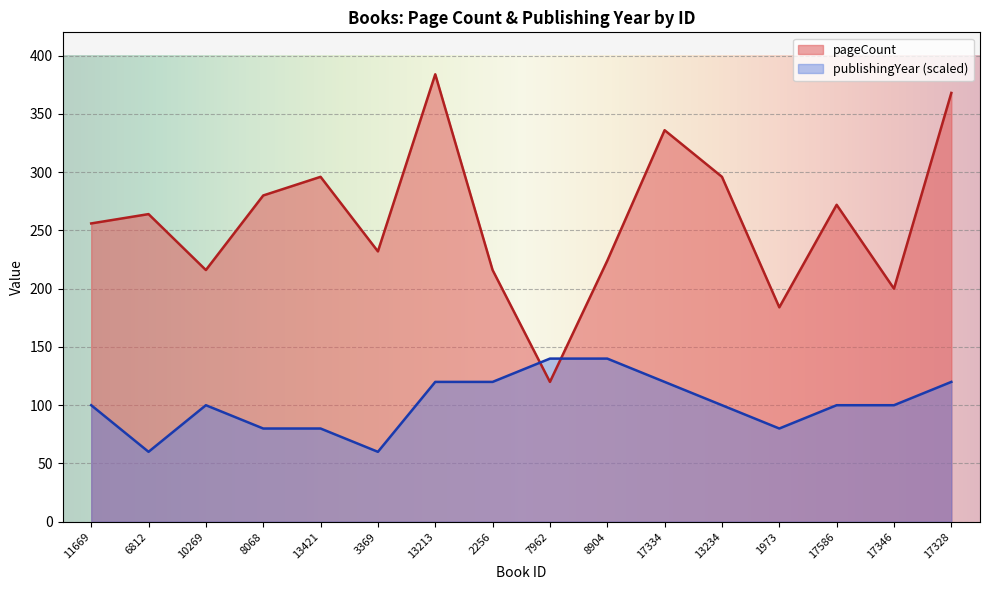

What is the difference between the second highest and minimum values in the pageCount series?

248